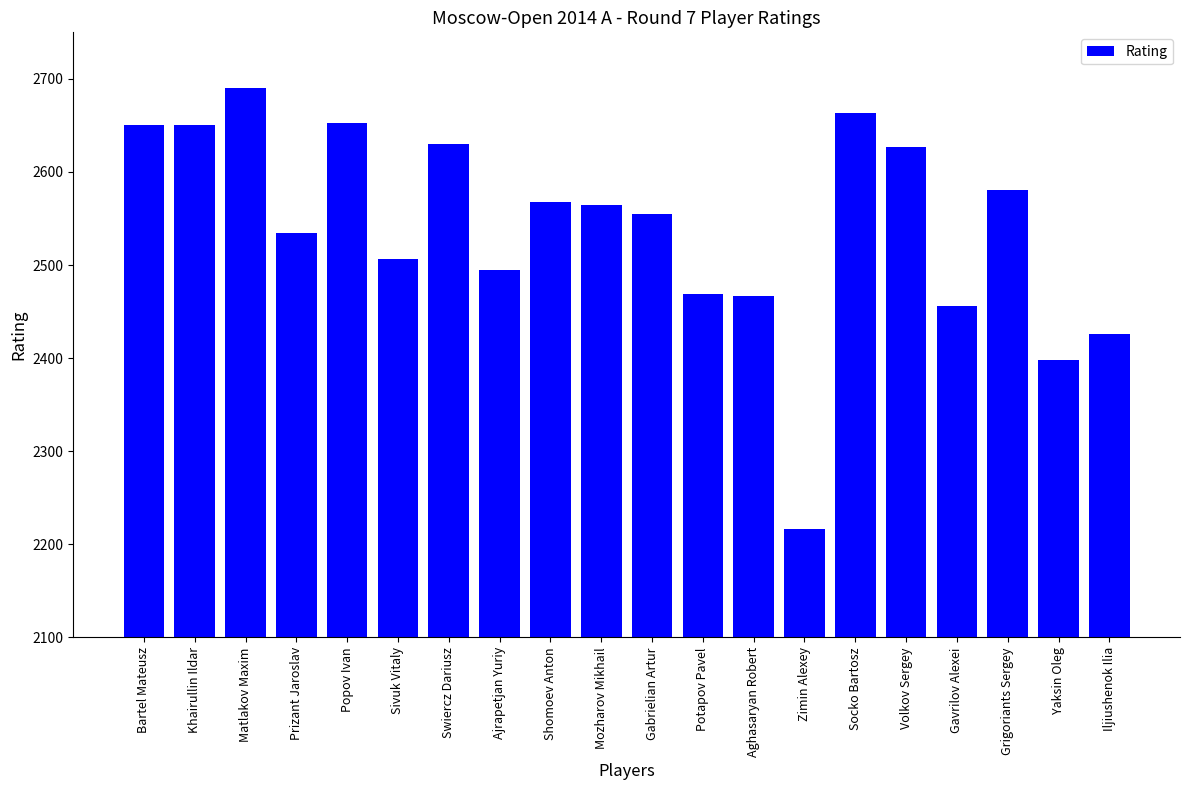

Approximately how many times larger is the value at Yaksin Oleg compared to Gabrielian Artur?

0.9